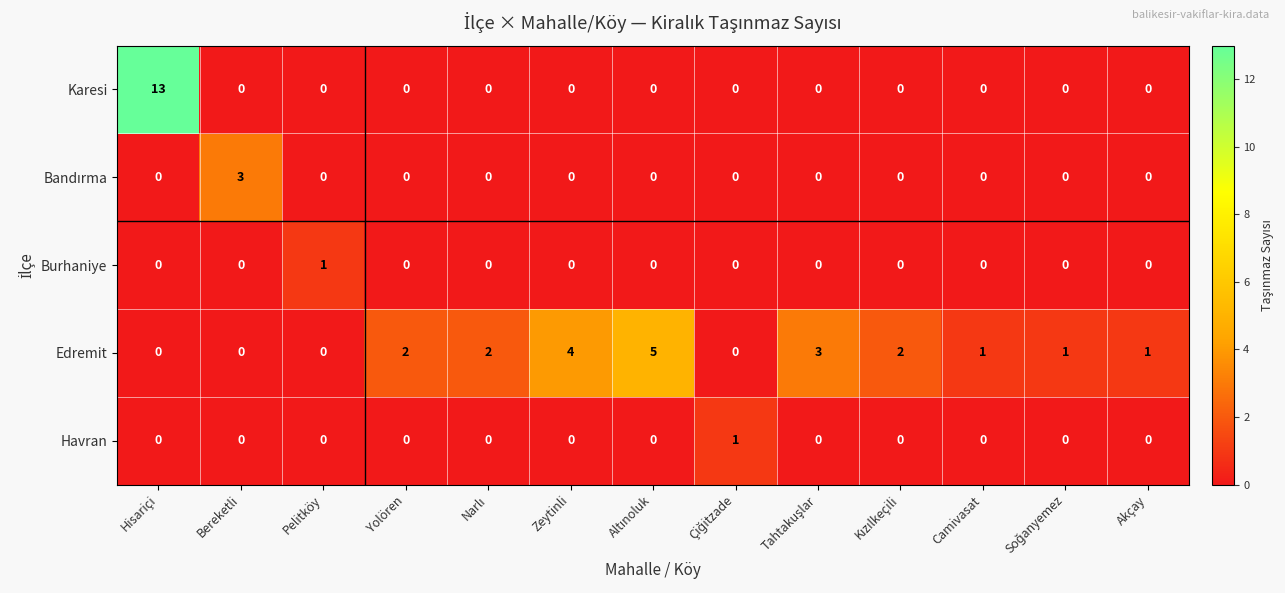

Which series has the largest total across all categories?

Edremit